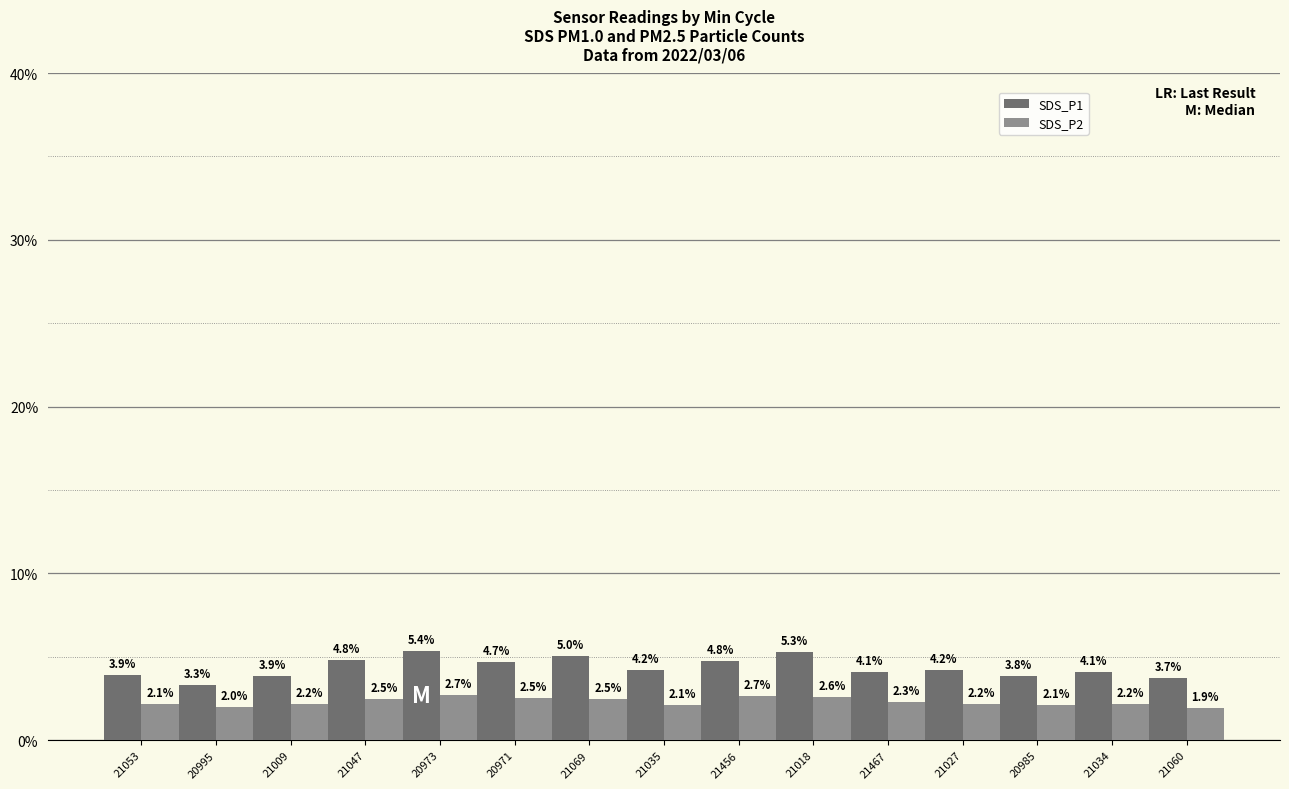

What is the highest value of the SDS_P1 series?

5.4